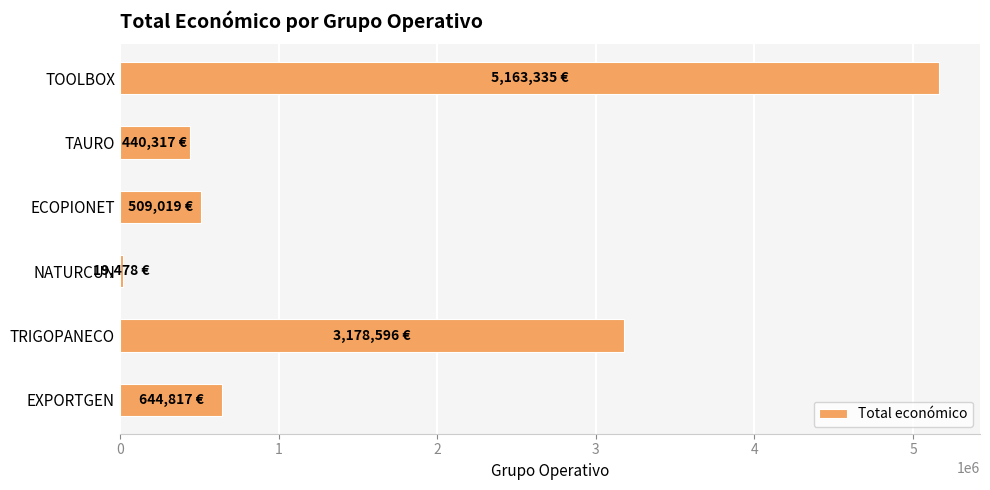

How many distinct data groups are displayed?

1